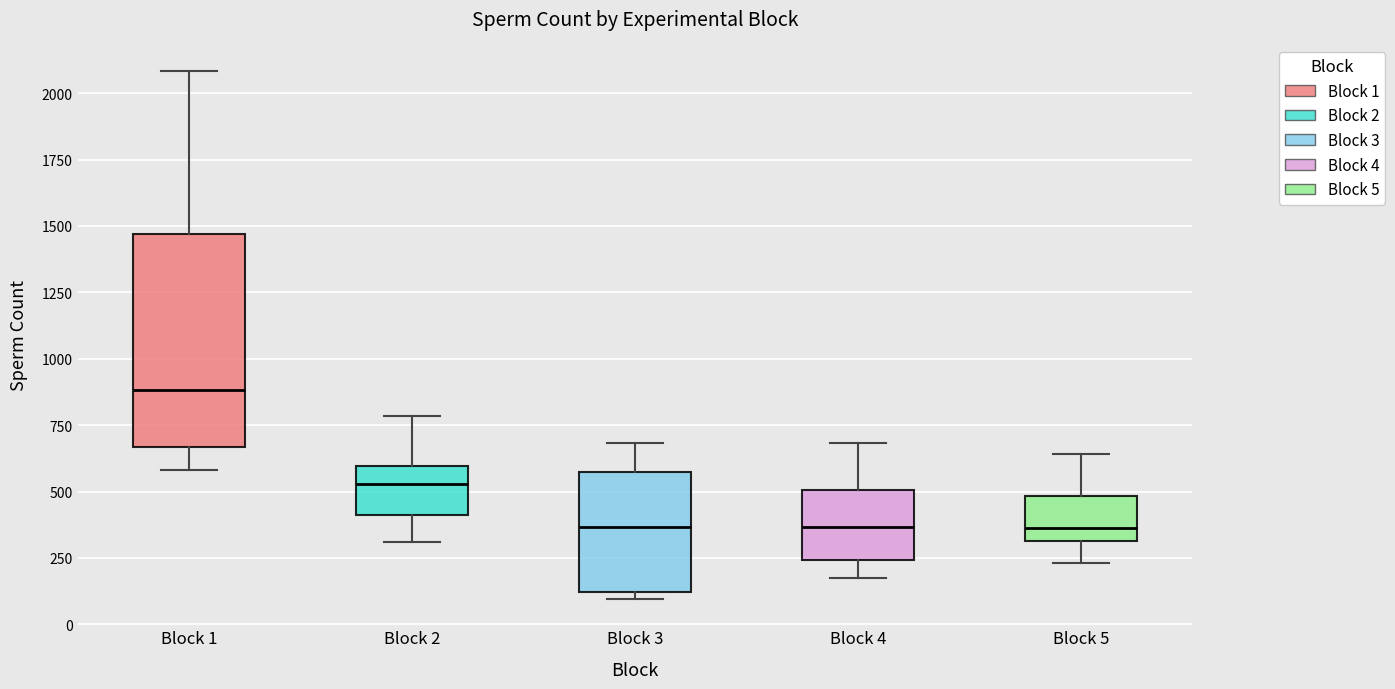

Reading left to right, read every box against the y-axis: the position of its median line, the range the box covers, and the ends of its whiskers. The values are not printed on the chart, so give them approximately, as read against the axis.

Block 1: median 900, box 650 to 1450, whiskers 600 to 2100
Block 2: median 550, box 400 to 600, whiskers 300 to 800
Block 3: median 350, box 100 to 550, whiskers 100 (just below the box's lower edge) to 700
Block 4: median 350, box 250 to 500, whiskers 200 to 700
Block 5: median 350, box 300 to 500, whiskers 250 to 650